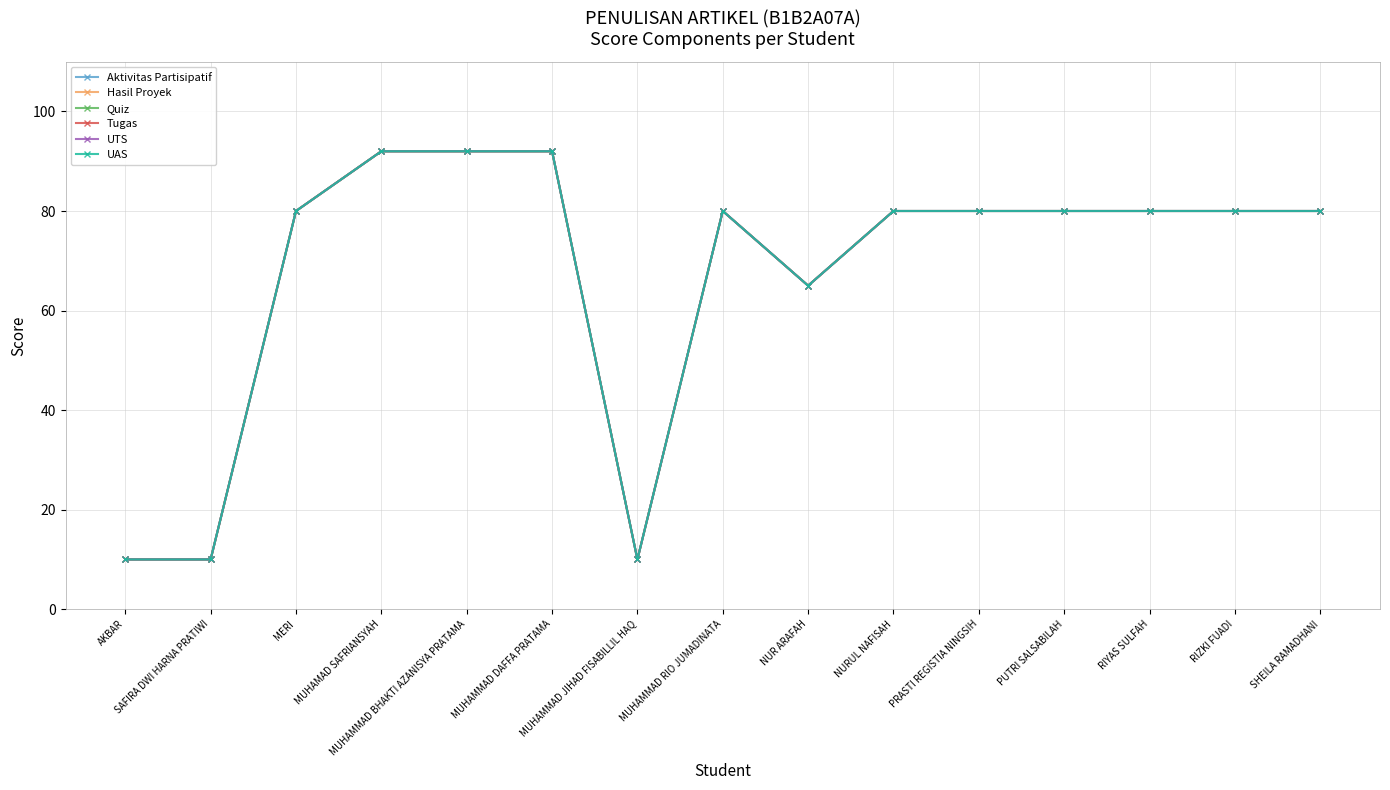

True or false: Aktivitas Partisipatif and UTS cross at least once.

False